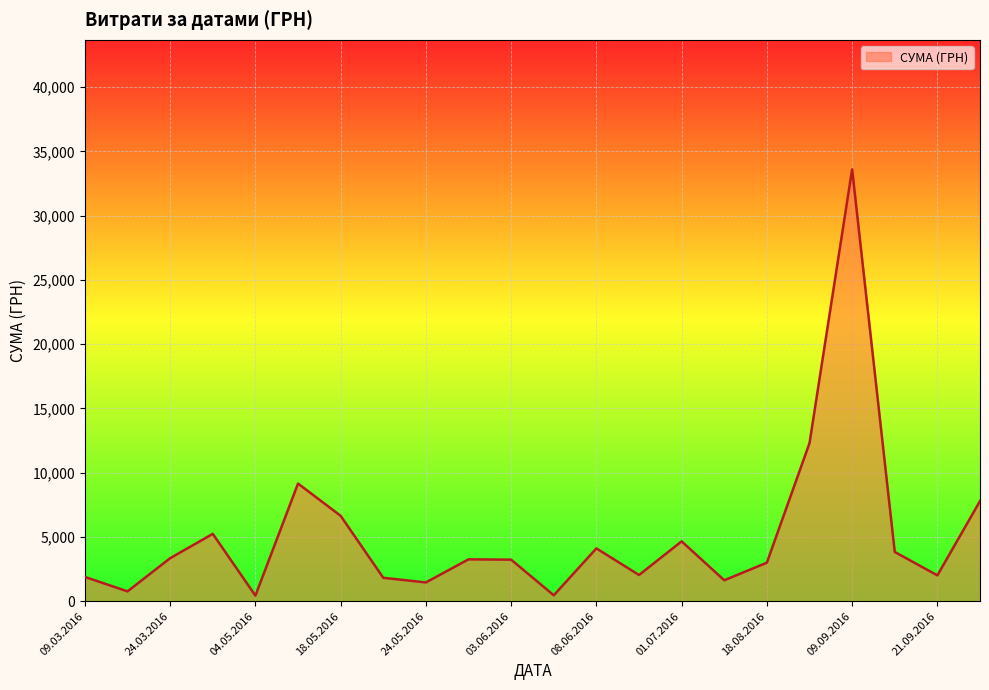

What is the minimum value shown in the chart?

436.0